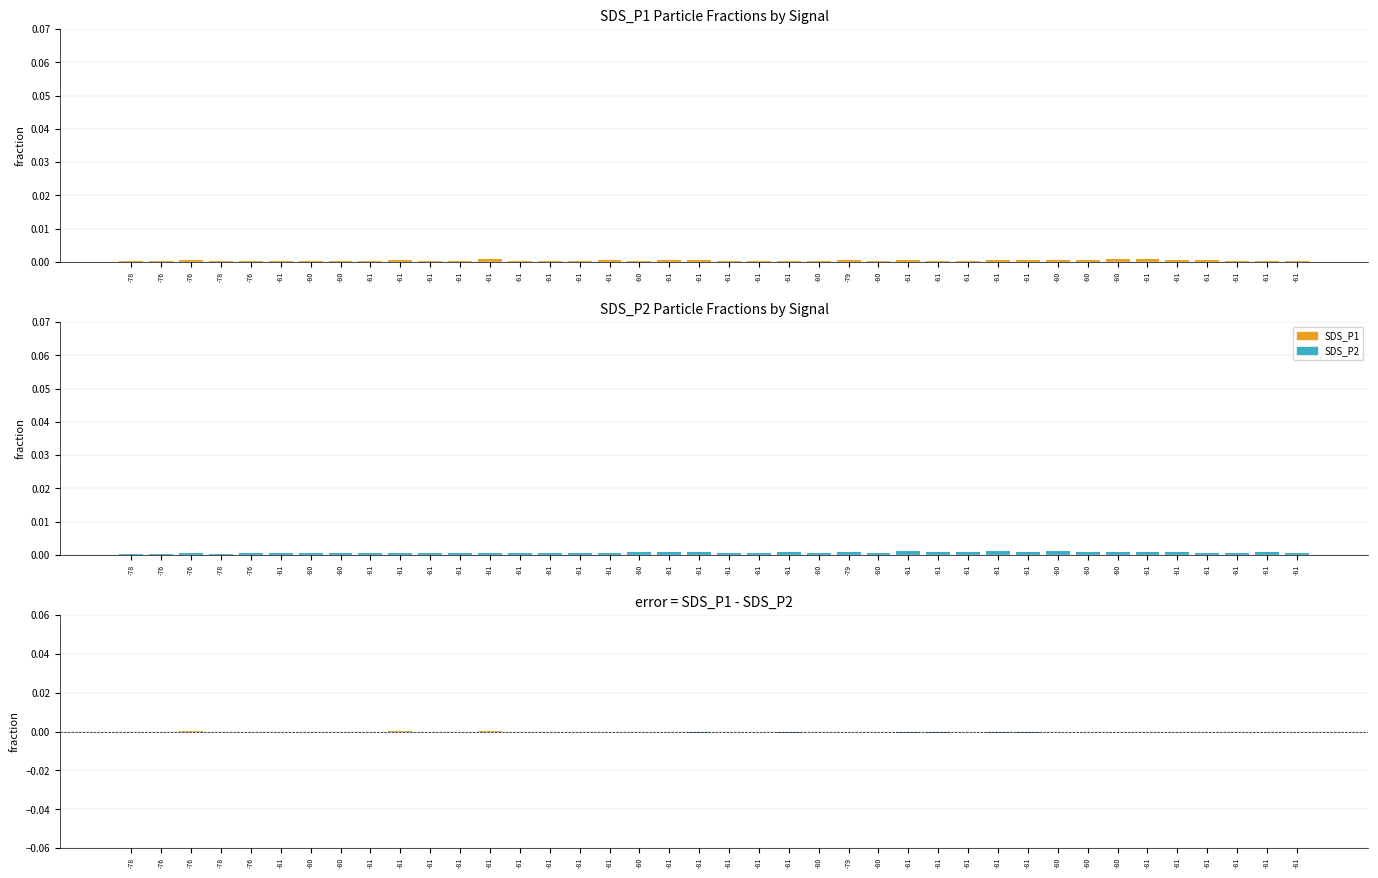

True or false: SDS_P2 has a value of 0.0 at -81.

True